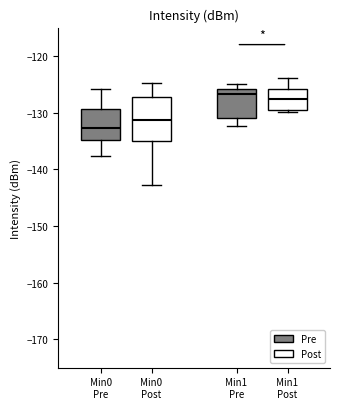

Reading left to right, transcribe this box plot: for each box, give where its median line is, the range the box spans, and where its two whiskers end, as read against the y-axis. The values are not printed on the chart, so give them approximately, as read against the axis.

Min0 Pre: median -133, box -135 to -129, whiskers -138 to -126
Min0 Post: median -131, box -135 to -127, whiskers -143 to -125
Min1 Pre: median -127, box -131 to -126, whiskers -132 to -125
Min1 Post: median -128, box -130 to -126, whiskers -130 (just below the box's lower edge) to -124